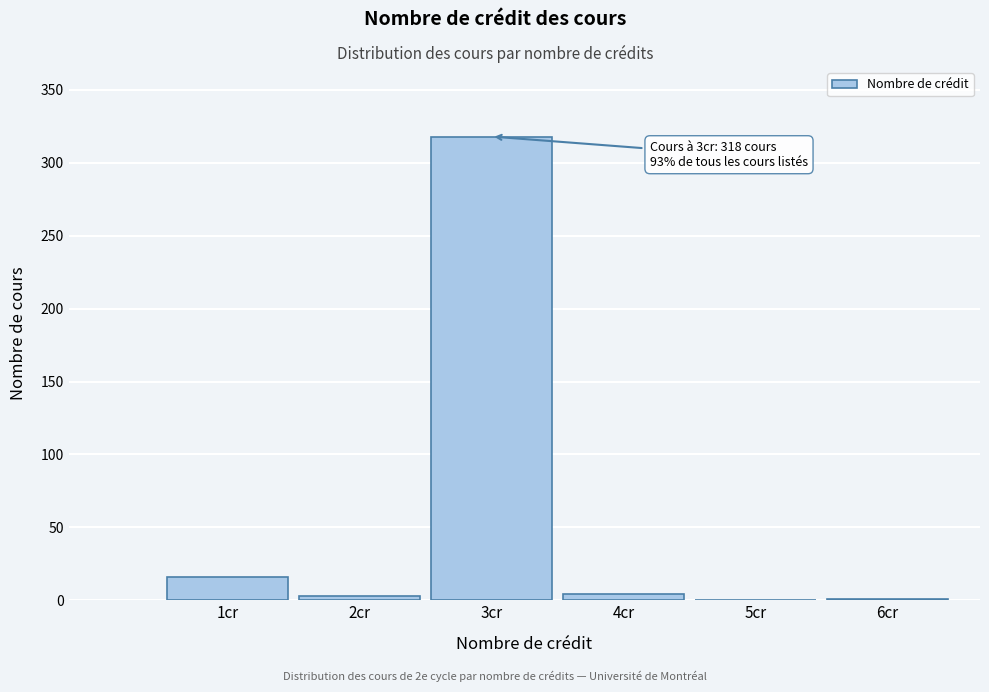

The value at 3cr is 93. True or false?

False